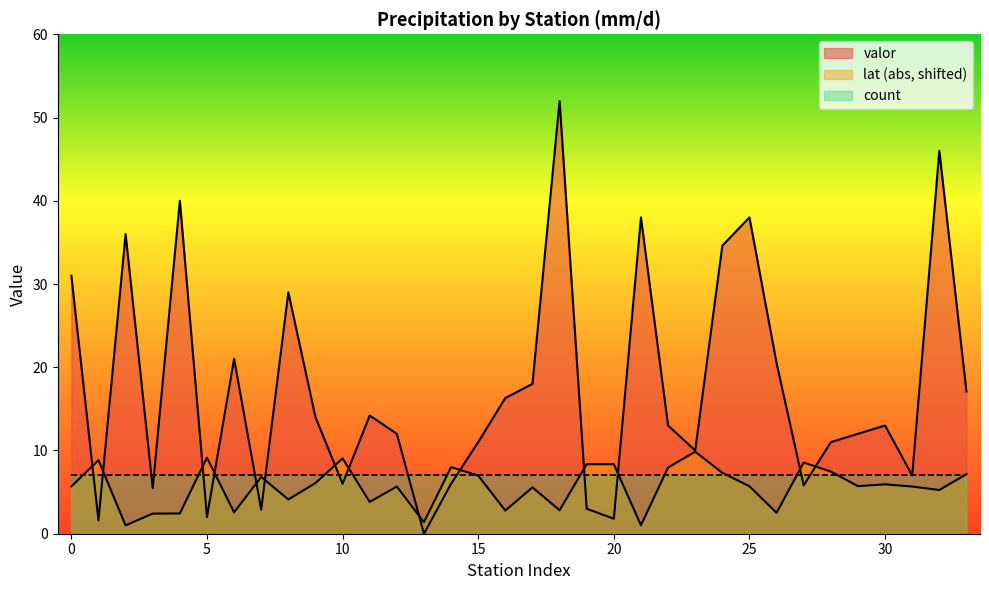

How many interior local valleys does the lat series have?

11